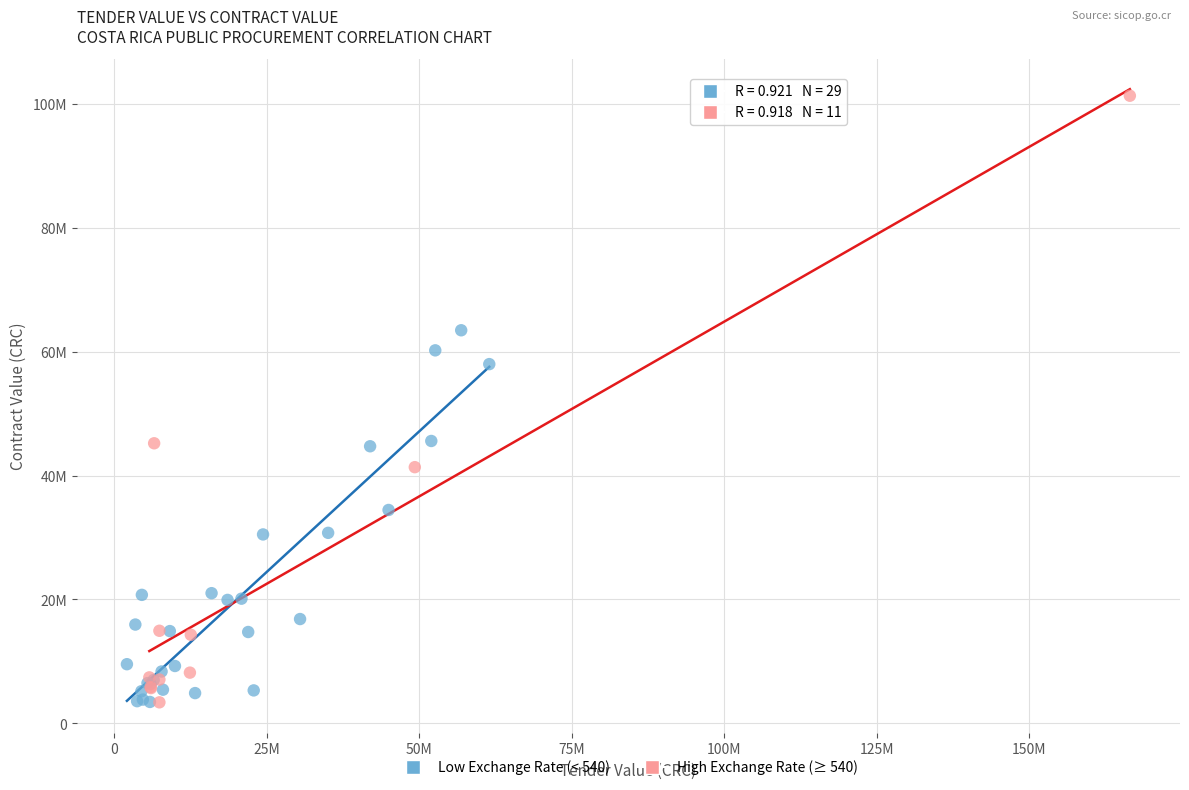

Which series reaches the maximum Y coordinate?

High Exchange Rate (≥ 540)